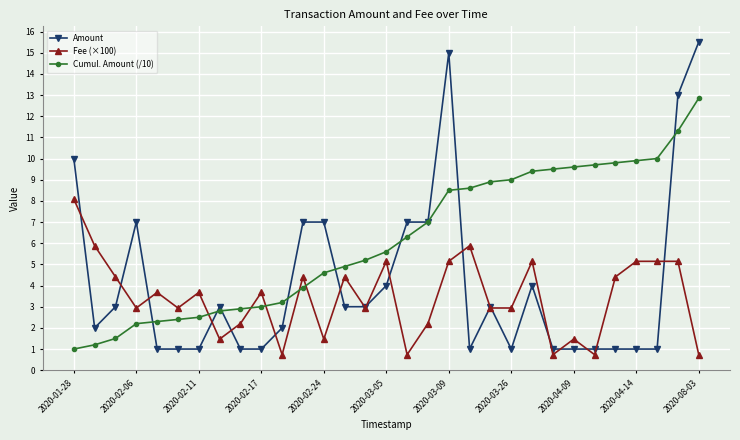

What is the maximum value shown in the chart?

15.5